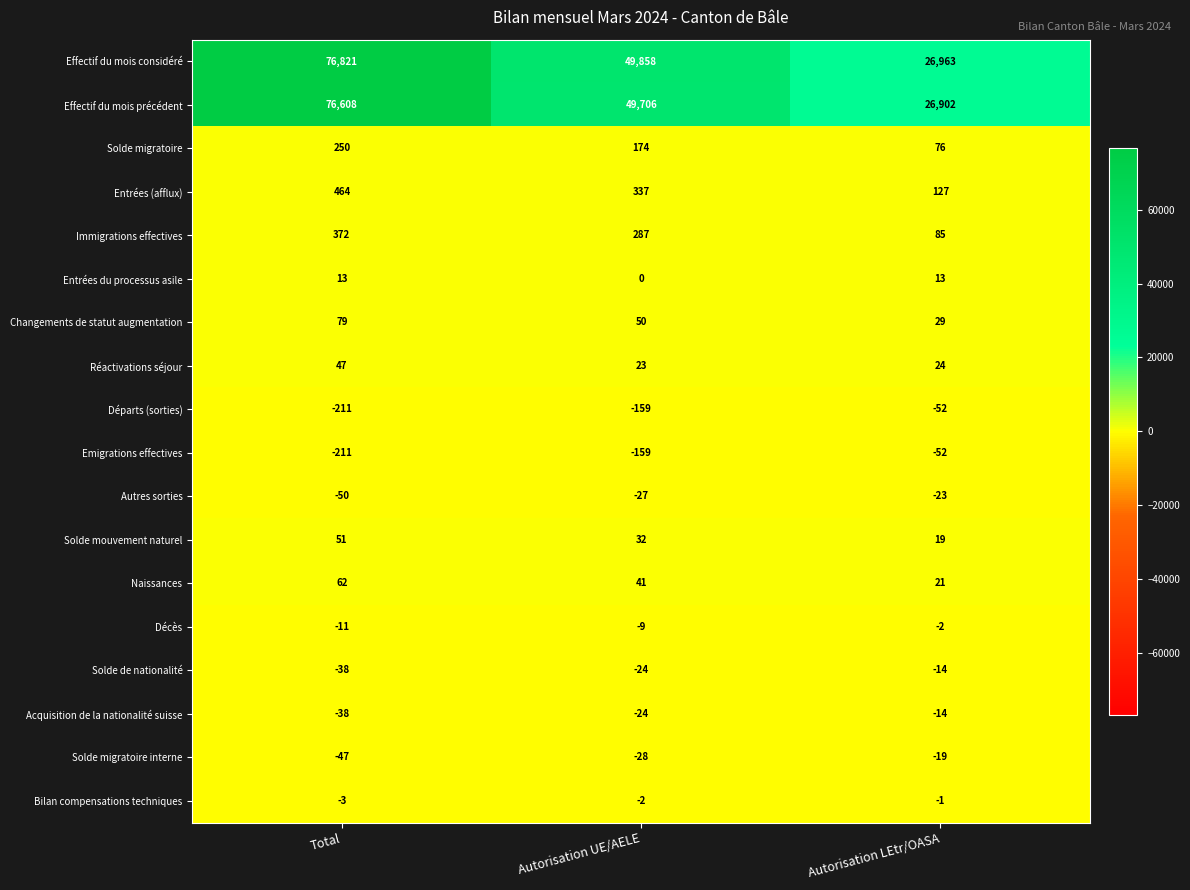

What is the smallest value displayed?

-211